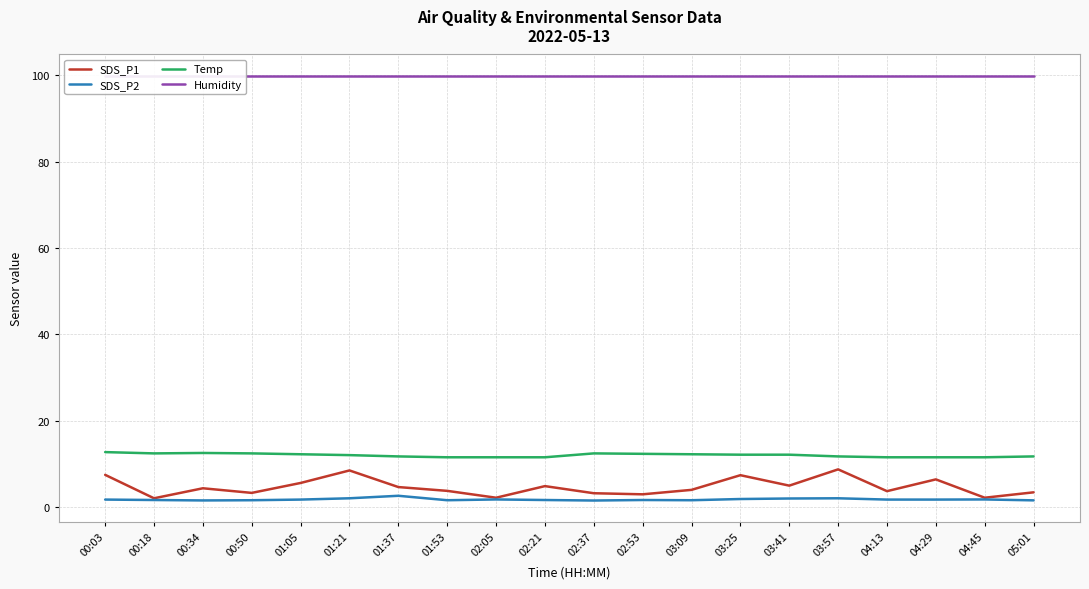

What is the difference between the SDS_P1 values at 03:41 and 01:21?

3.5